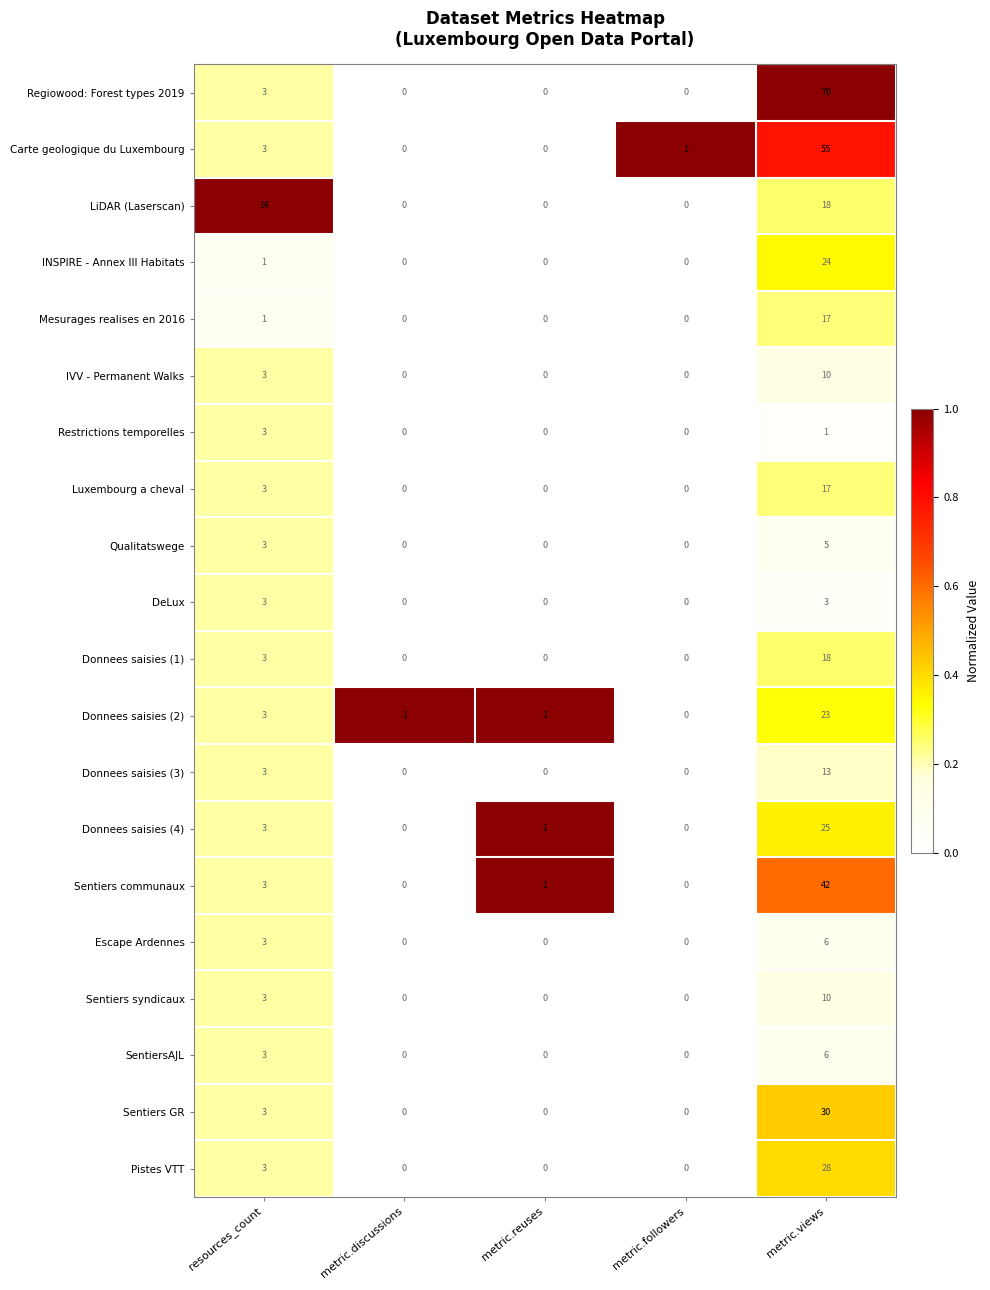

What is the difference between the highest and lowest values at metric.views?

69